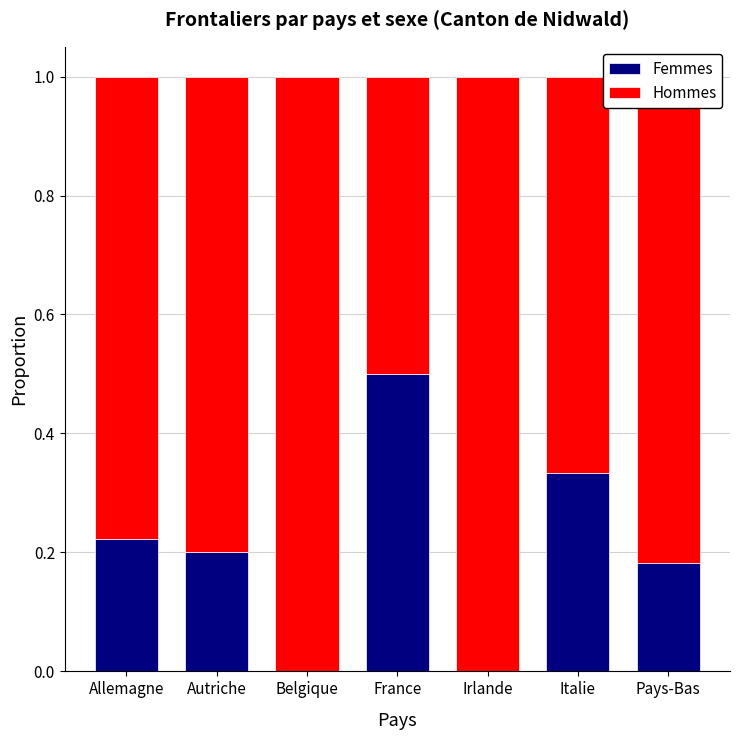

Is it true that Femmes equals 0.8 at France?

False